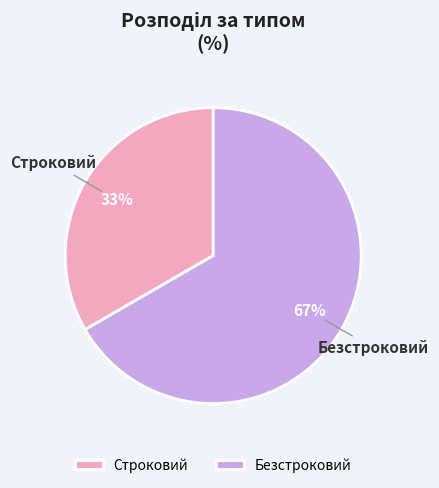

Which category has the biggest portion of the pie?

Безстроковий